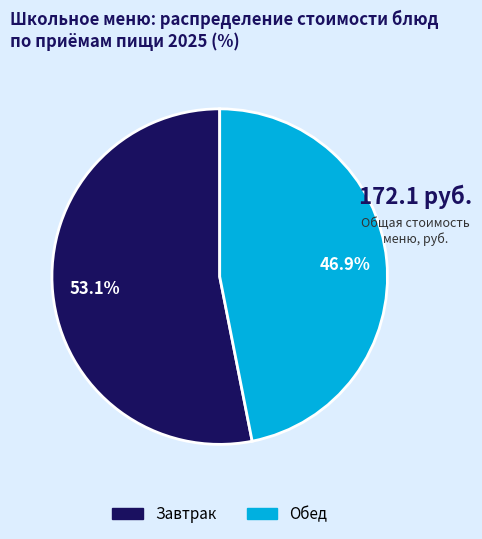

Is there a majority slice in this chart?

Yes